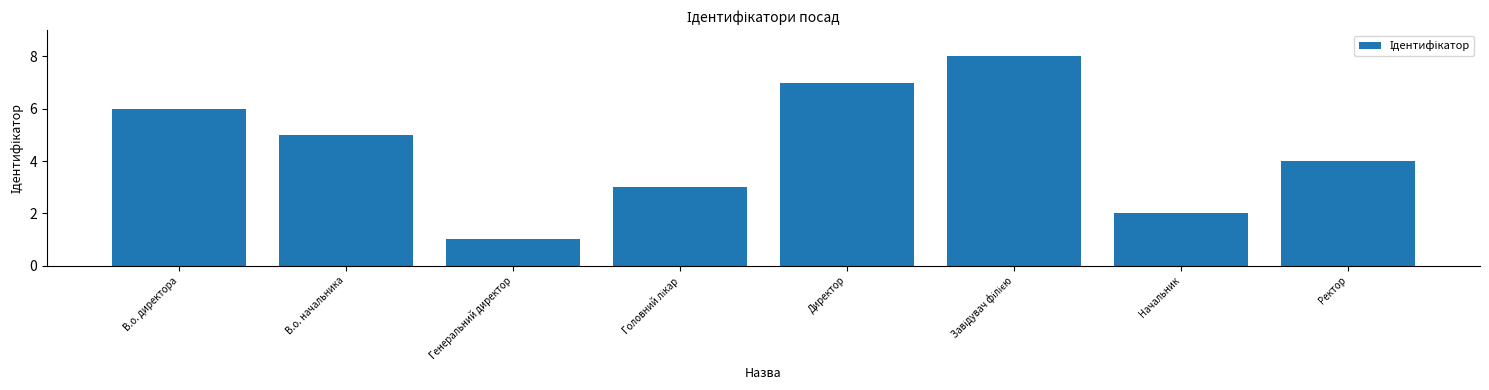

How many series are shown in this chart?

1